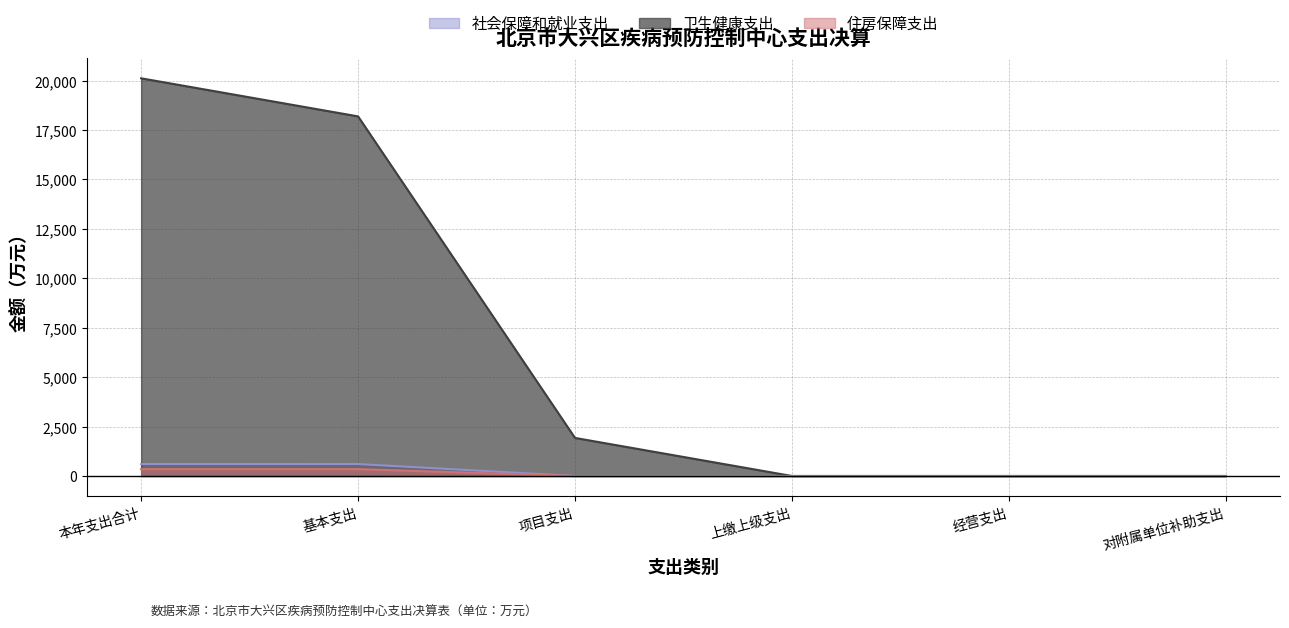

Which has a higher value, 对附属单位补助支出 or 上缴上级支出?

对附属单位补助支出